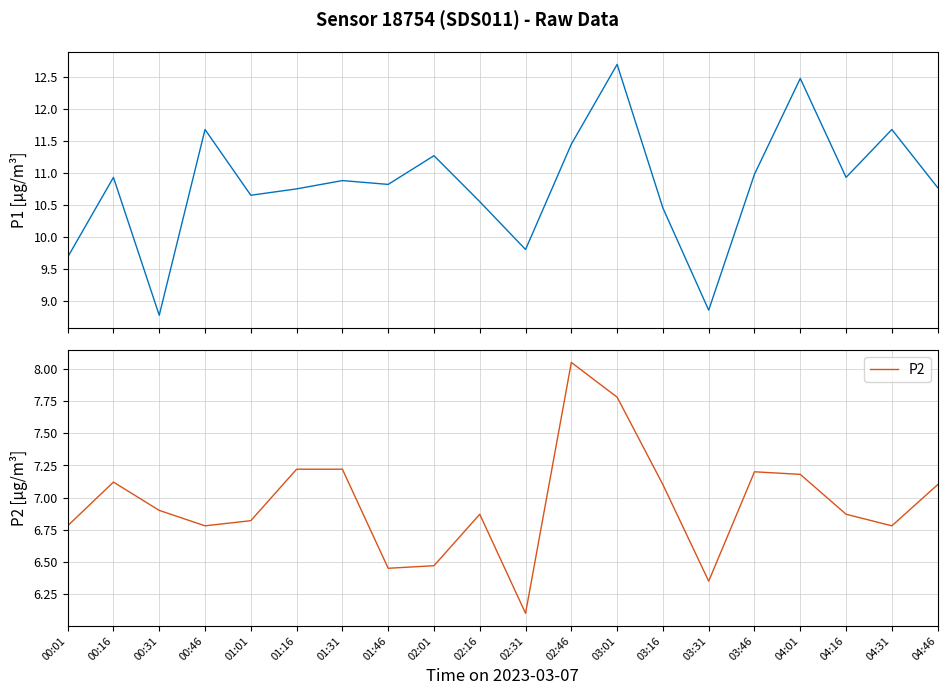

Between 03:46 and 04:31, which series saw the biggest shift?

P1